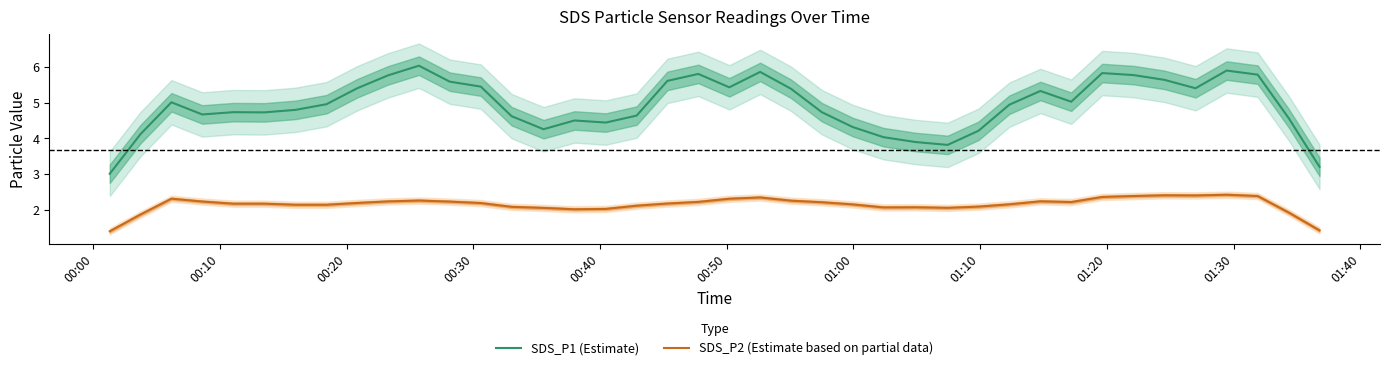

True or false: SDS_P2 (Estimate based on partial data) and SDS_P1 (Estimate) cross at least once.

False